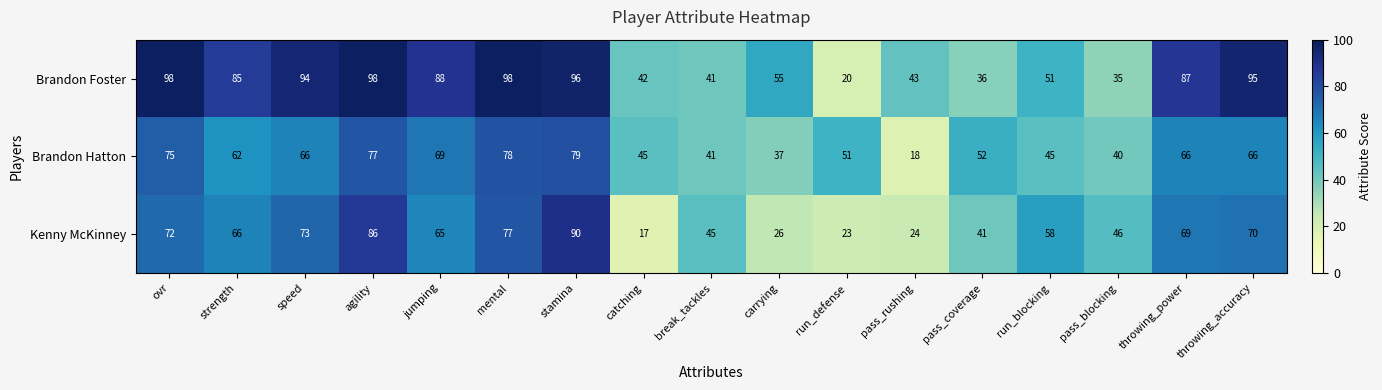

What is the maximum value shown in the chart?

98